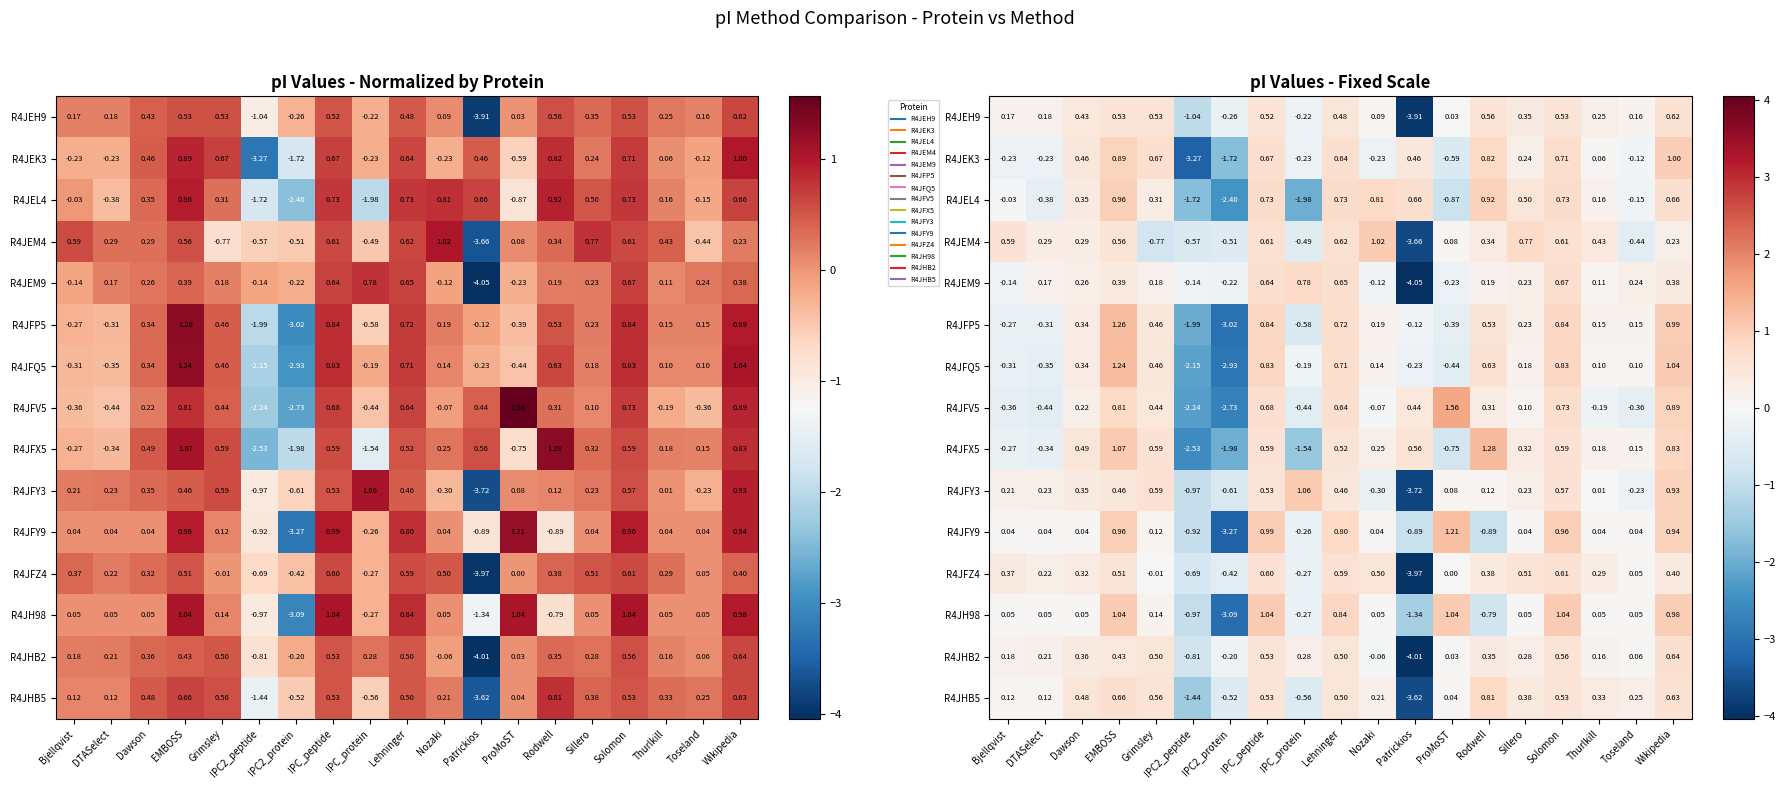

What is the smallest value displayed?

-4.0